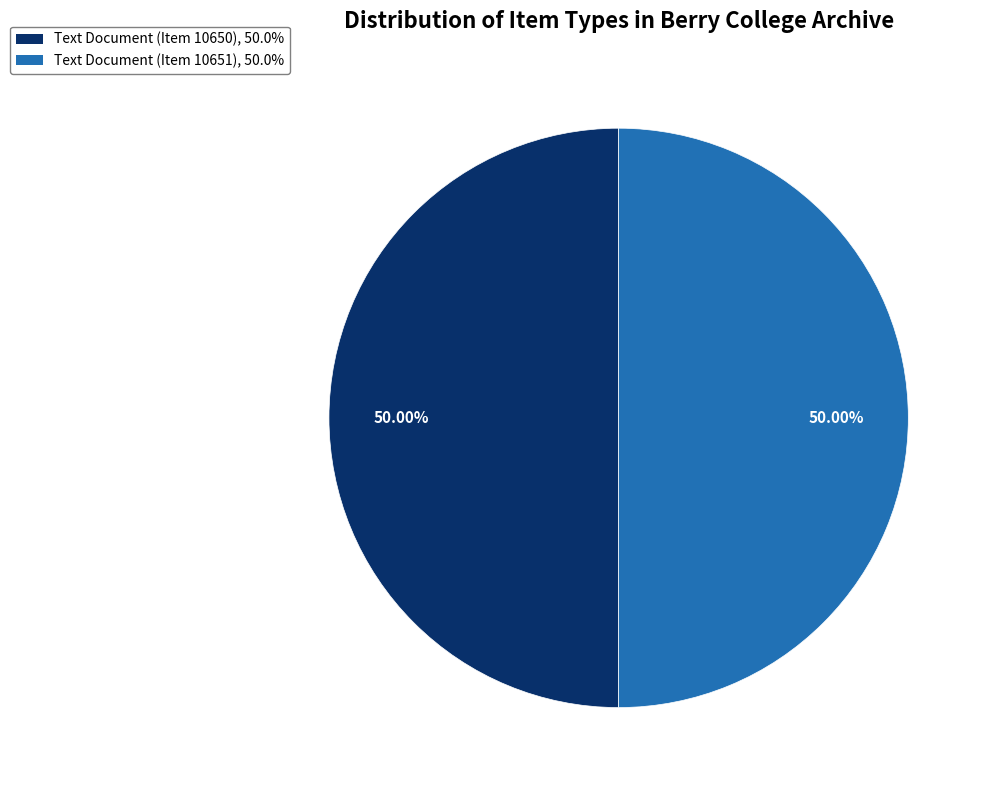

Count the number of slices in the pie.

2